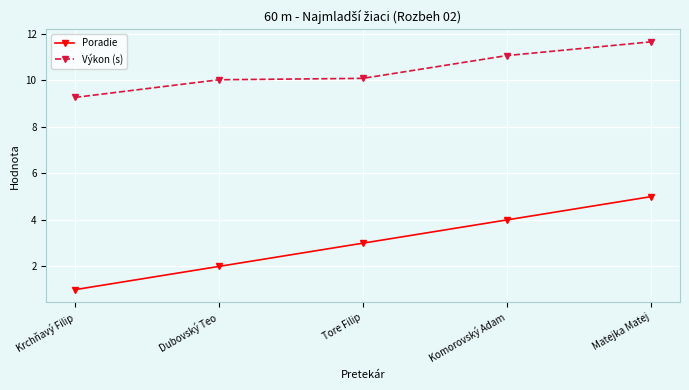

Reading left to right, what are all the values shown in this chart?

Poradie: 1.0	2.0	3.0	4.0	5.0
Výkon (s): 9.3	10.0	10.1	11.1	11.7